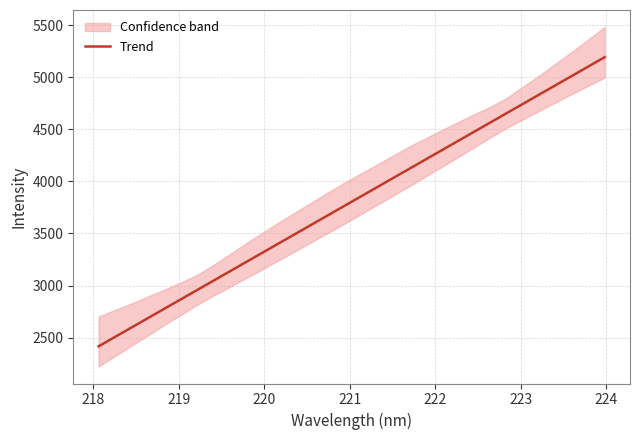

What is the maximum value for Trend?

5192.4